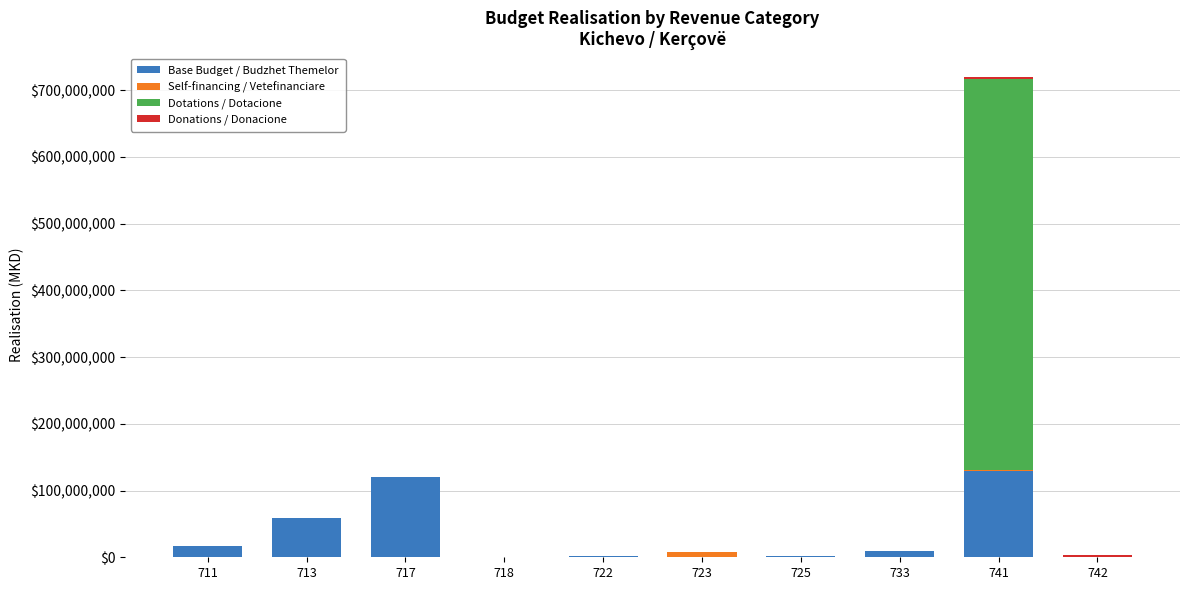

How many distinct data groups are displayed?

4